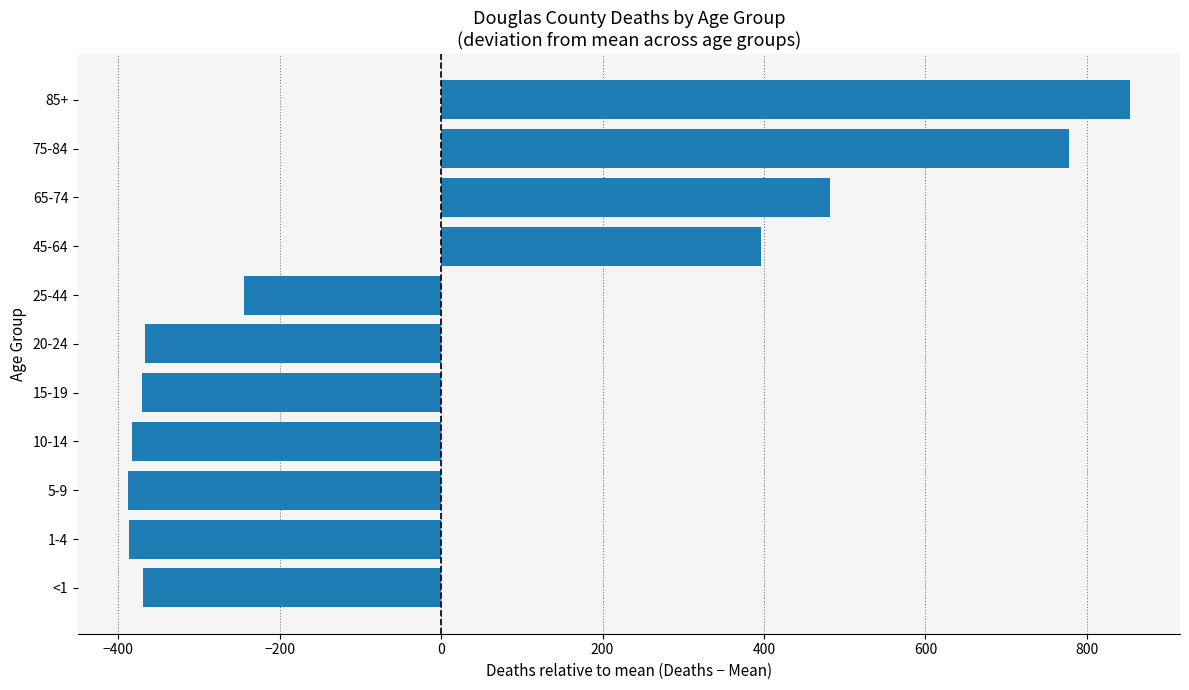

Read the value at 1-4.

-386.7